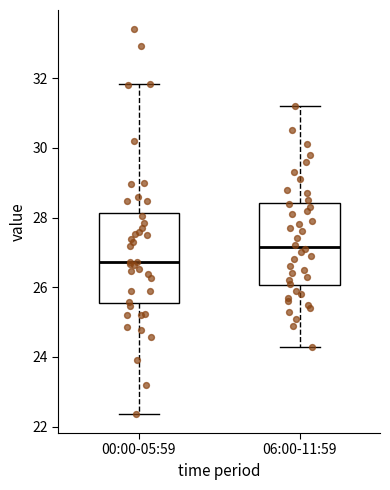

Which box is the tallest, from its lower edge to its upper edge?

00:00-05:59